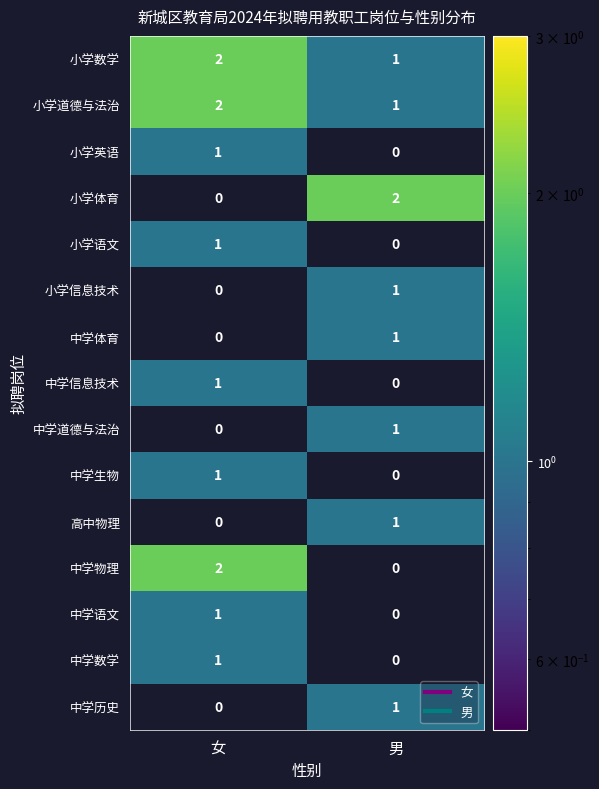

At how many categories does at least one series exceed 0?

2